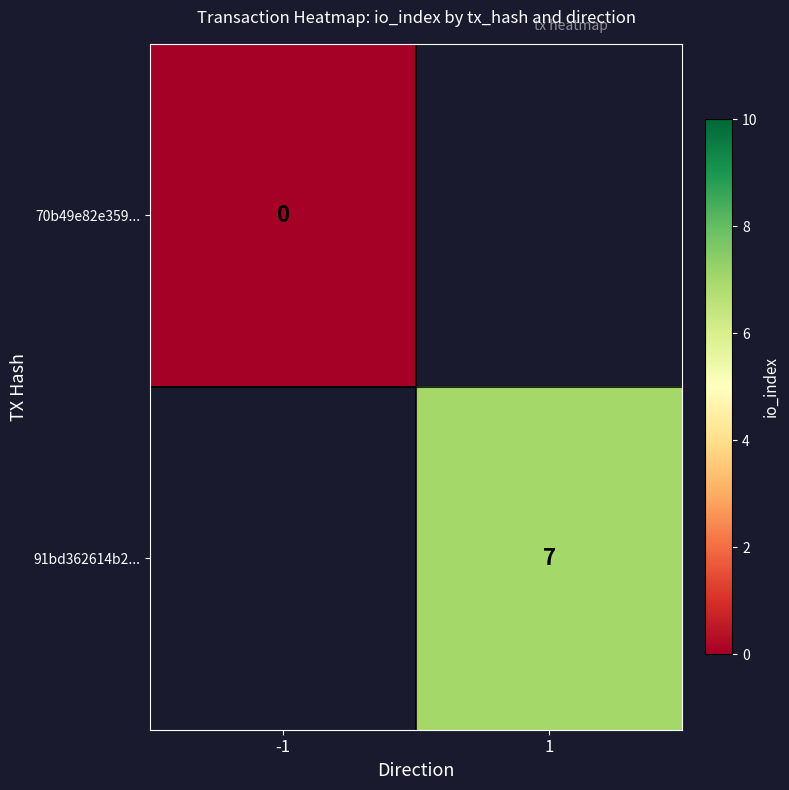

Is it true that 91bd362614b2... equals 11 at 1?

False